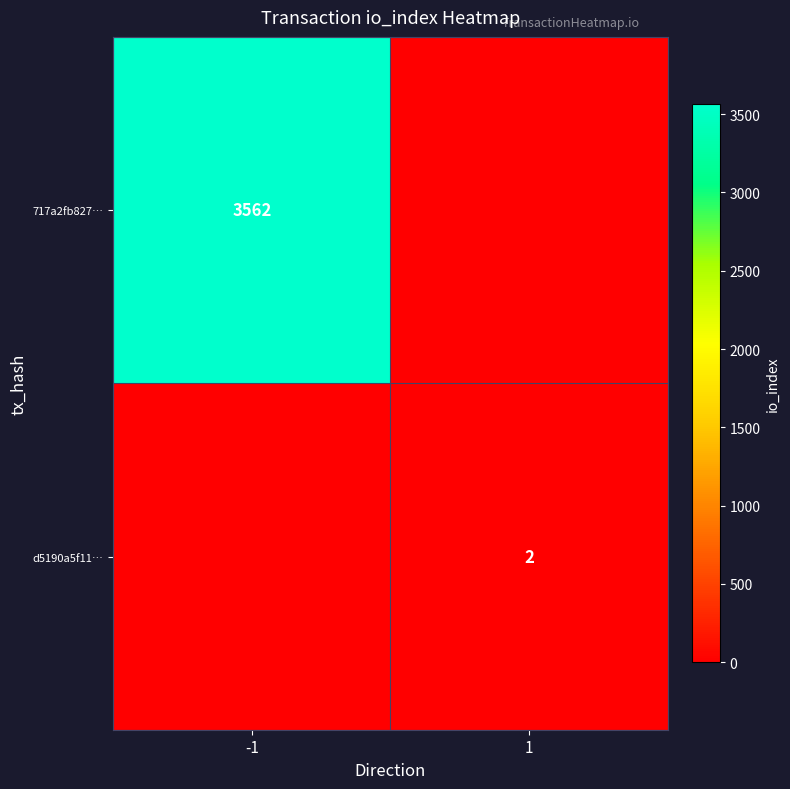

Is it true that 717a2fb827… equals 3562 at -1?

True